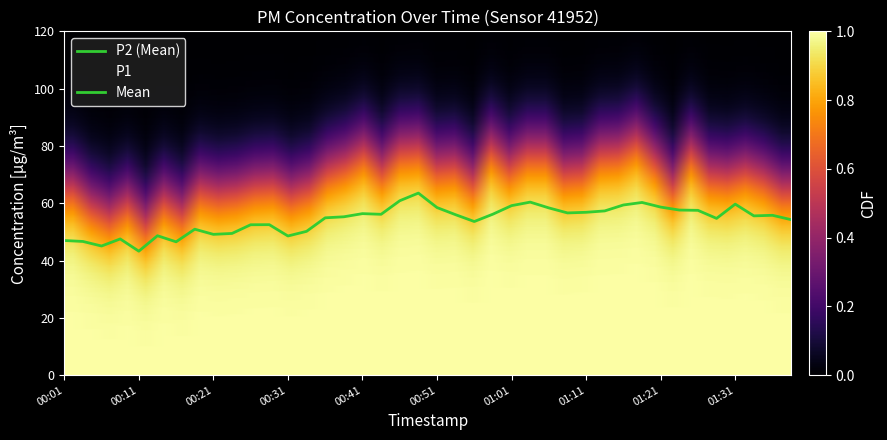

The value of P1 at 00:23 is 0.4. True or false?

True